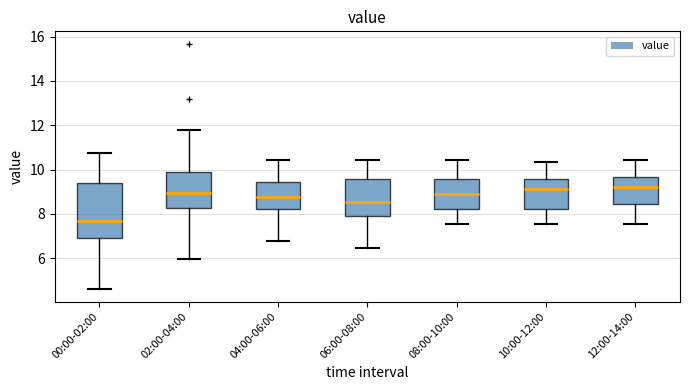

Reading left to right, read every box against the y-axis: the position of its median line, the range the box covers, and the ends of its whiskers. The values are not printed on the chart, so give them approximately, as read against the axis.

00:00-02:00: median 7.8, box 7.0 to 9.4, whiskers 4.6 to 10.8
02:00-04:00: median 9.0, box 8.2 to 9.8, whiskers 6.0 to 11.8
04:00-06:00: median 8.8, box 8.2 to 9.4, whiskers 6.8 to 10.4
06:00-08:00: median 8.6, box 7.8 to 9.6, whiskers 6.4 to 10.4
08:00-10:00: median 9.0, box 8.2 to 9.6, whiskers 7.6 to 10.4
10:00-12:00: median 9.2, box 8.2 to 9.6, whiskers 7.6 to 10.4
12:00-14:00: median 9.2, box 8.4 to 9.6, whiskers 7.6 to 10.4